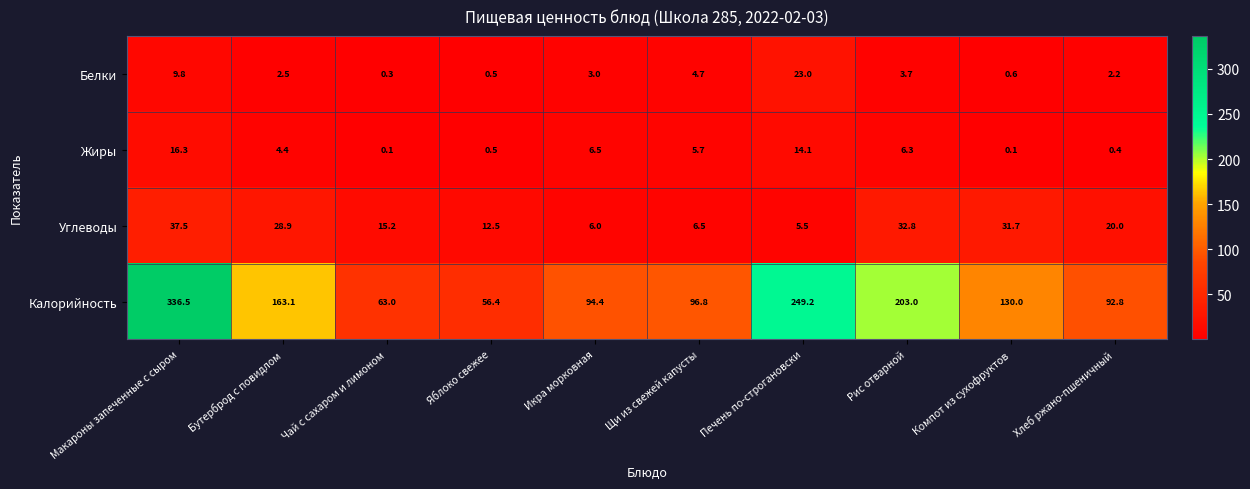

What is the average value of the Углеводы series?

19.7